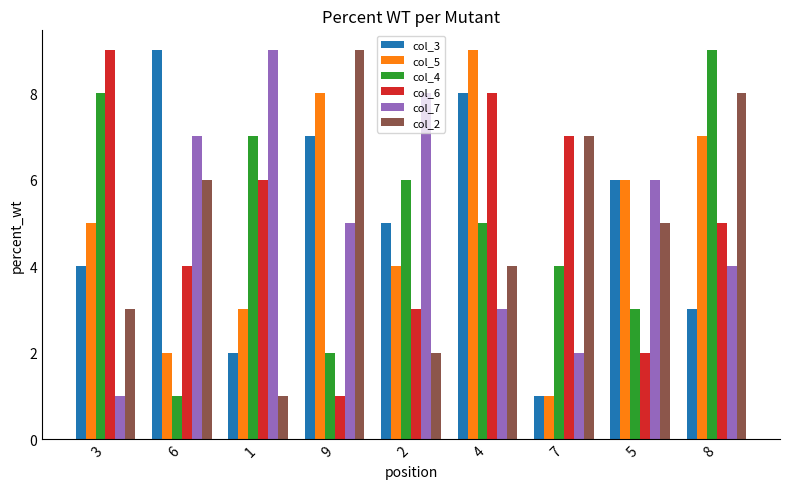

Is the value of col_5 at 1 greater than the value of col_6 at 4?

No